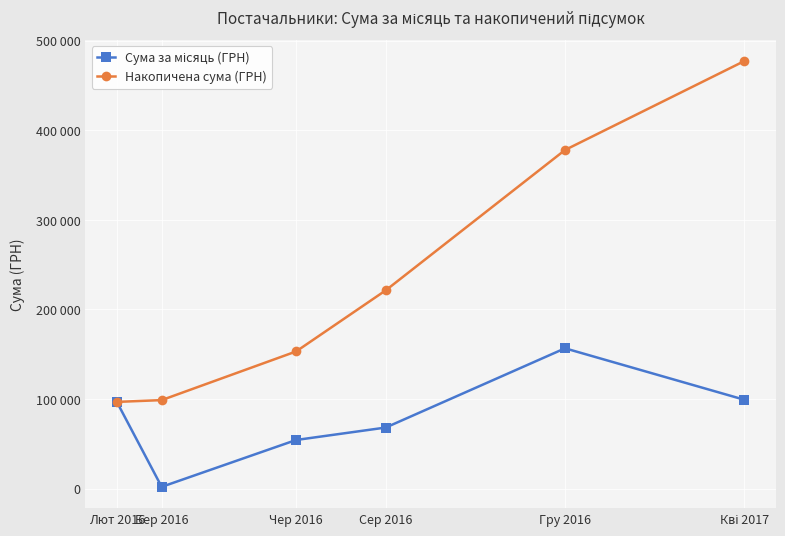

Is this an area chart (filled region under the line)?

No